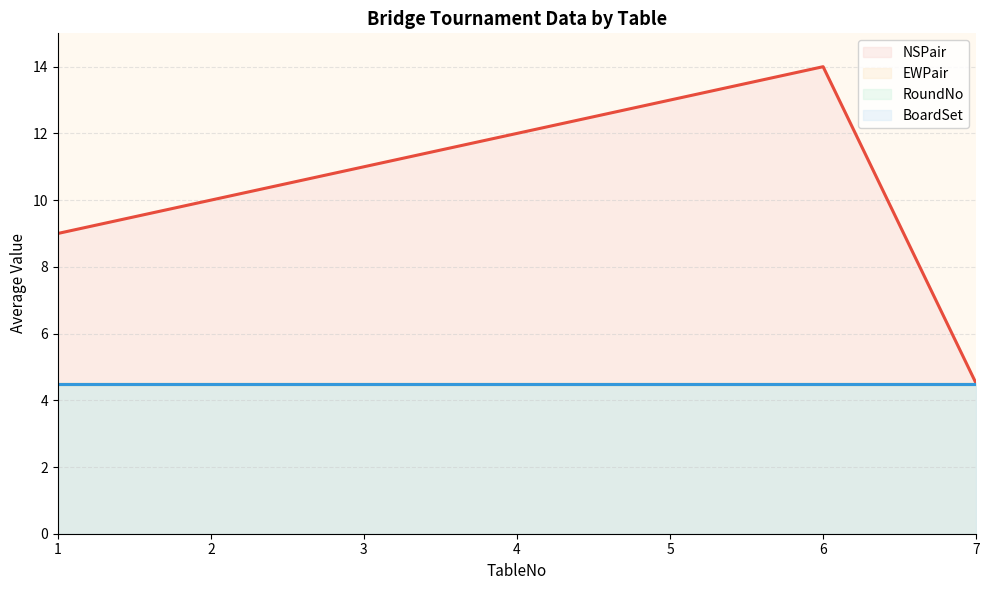

Where is the first local maximum for RoundNo?

2